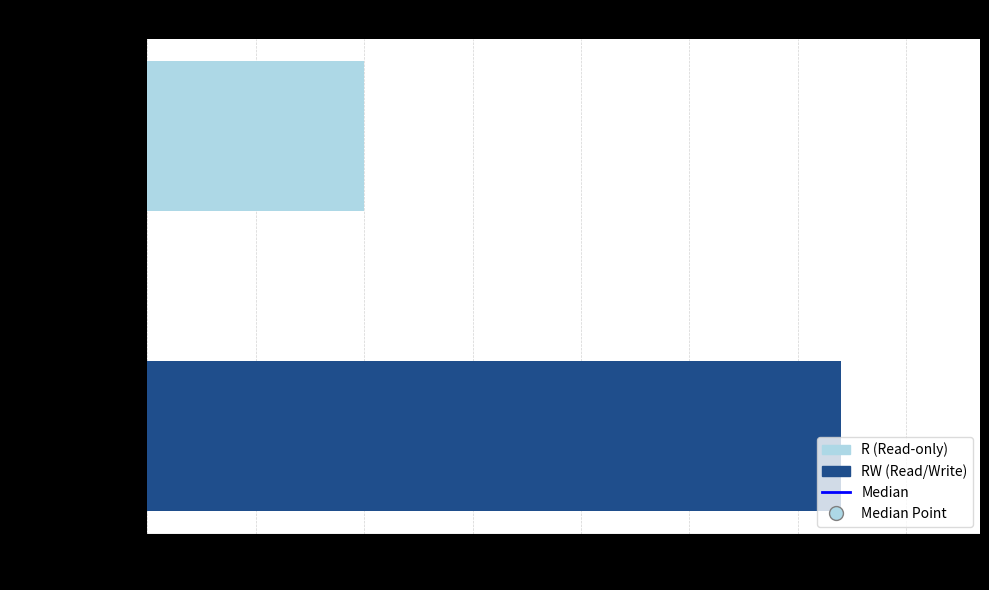

Which series has the widest spread of Y values?

Median (RW)